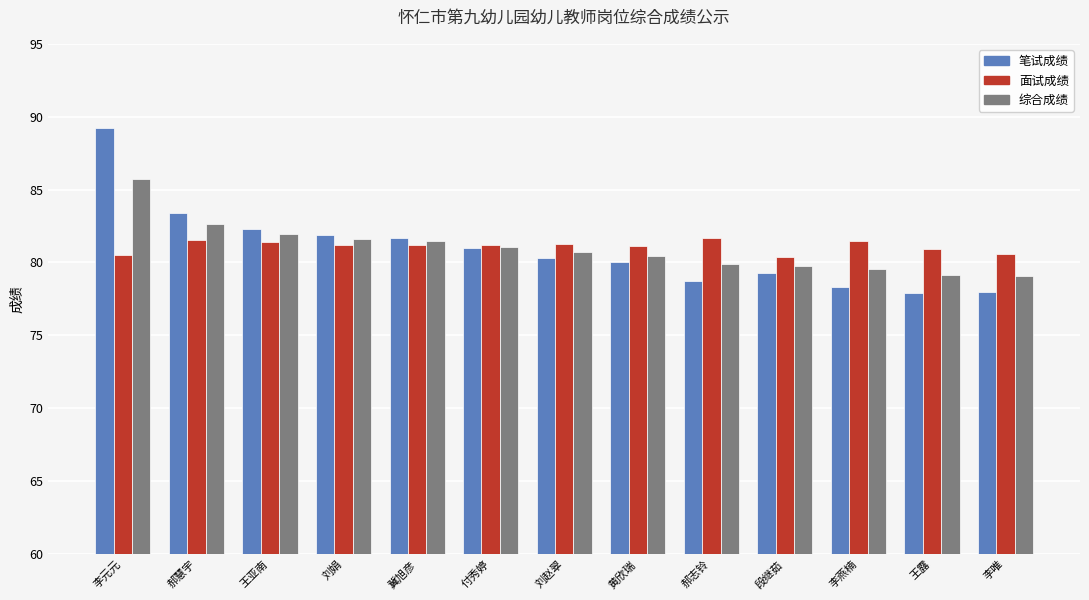

How many bars are there in total?

39